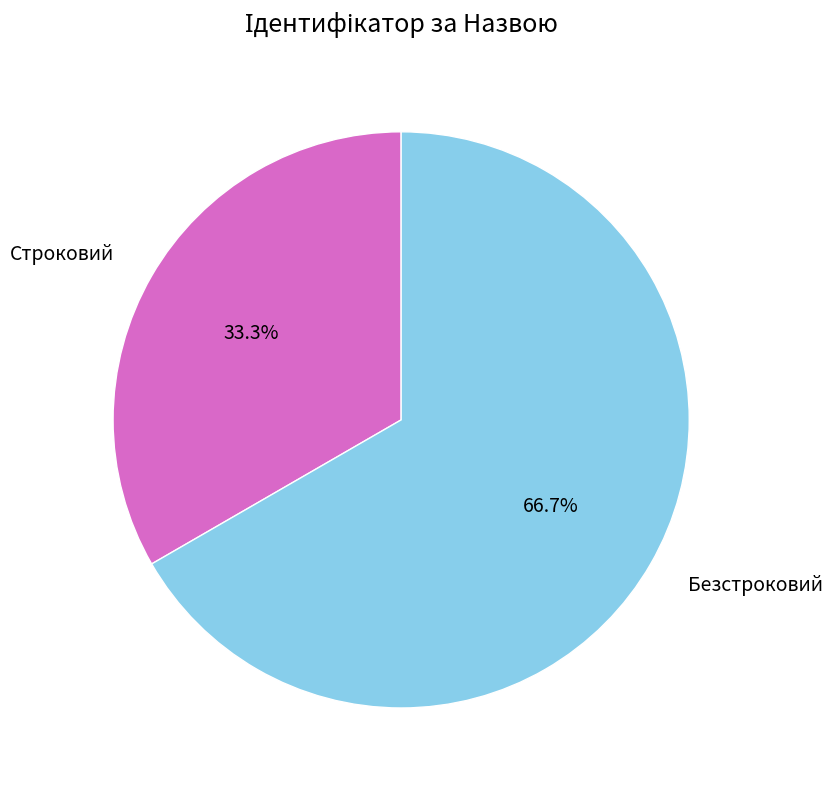

Count the number of slices in the pie.

2